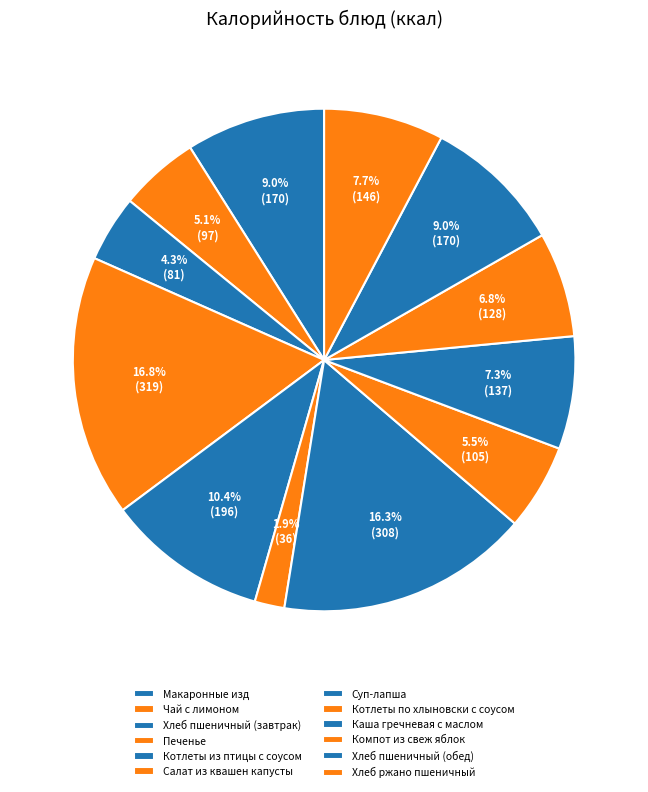

What is the ratio of the value at Чай с лимоном to the value at Компот из свеж яблок?

0.8